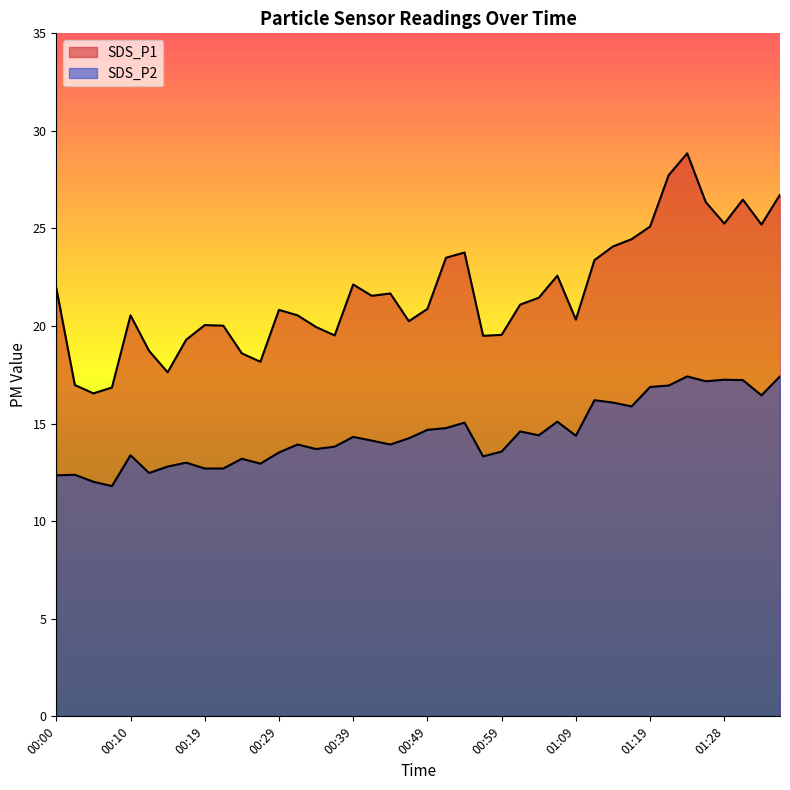

True or false: SDS_P1 and SDS_P2 intersect in this chart.

False